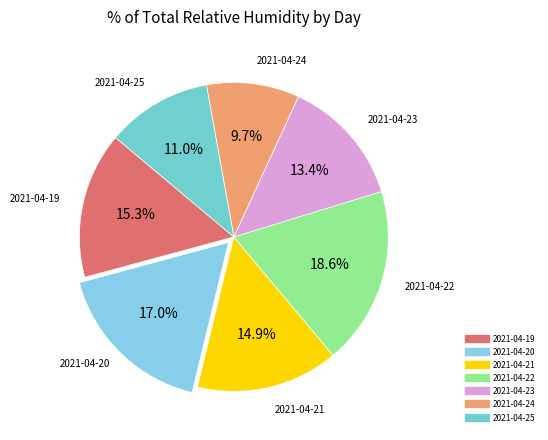

To the nearest percent, what is the average slice percentage?

14%